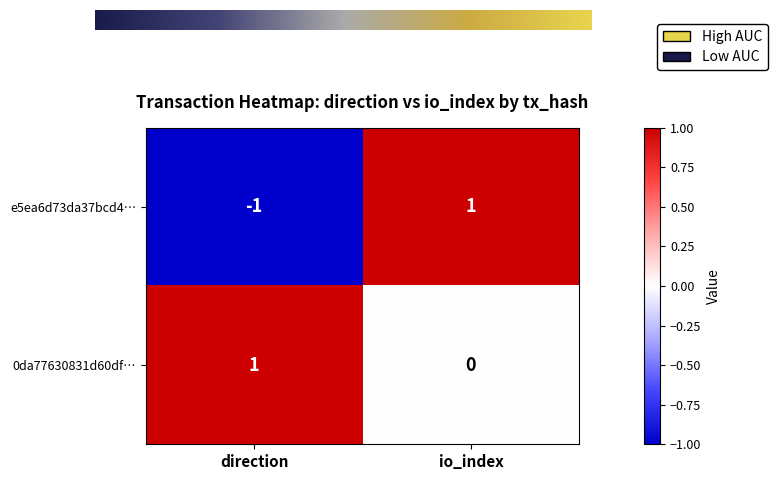

Which series has the widest spread of values?

e5ea6d73da37bcd4…